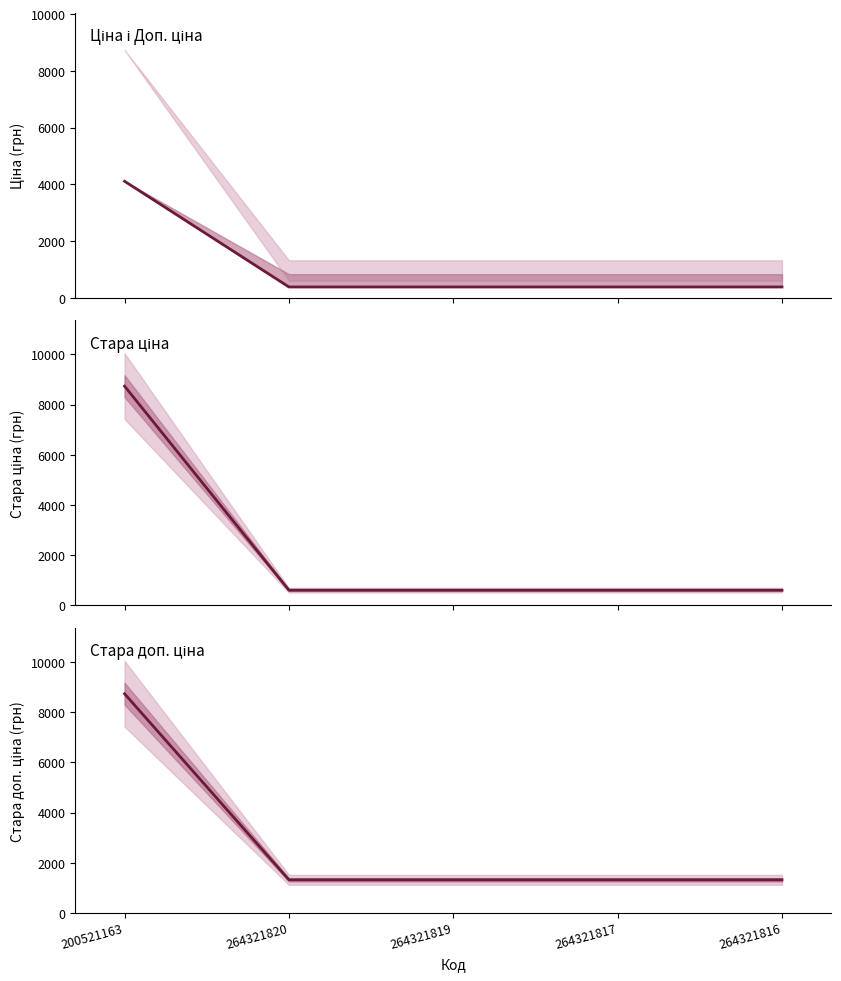

True or false: Стара доп. ціна has more than 0 interior local peaks.

False